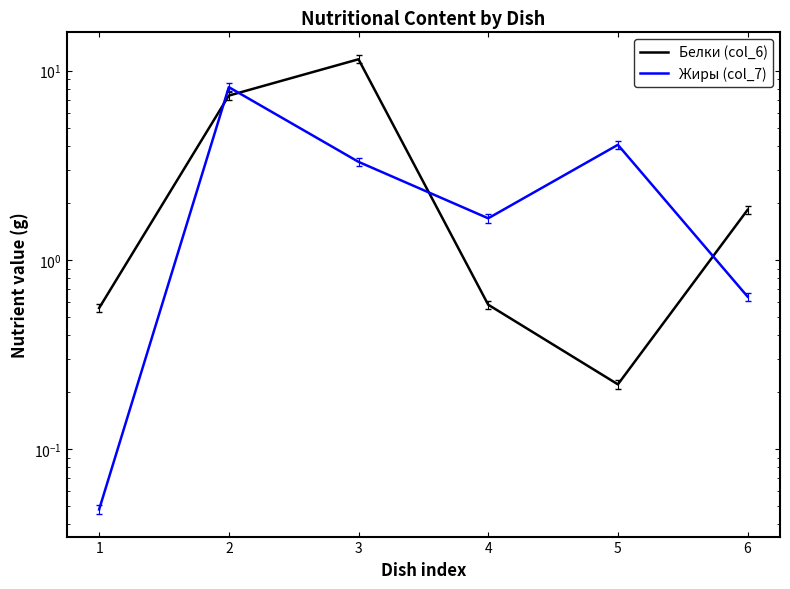

At how many categories does at least one series exceed 1?

5